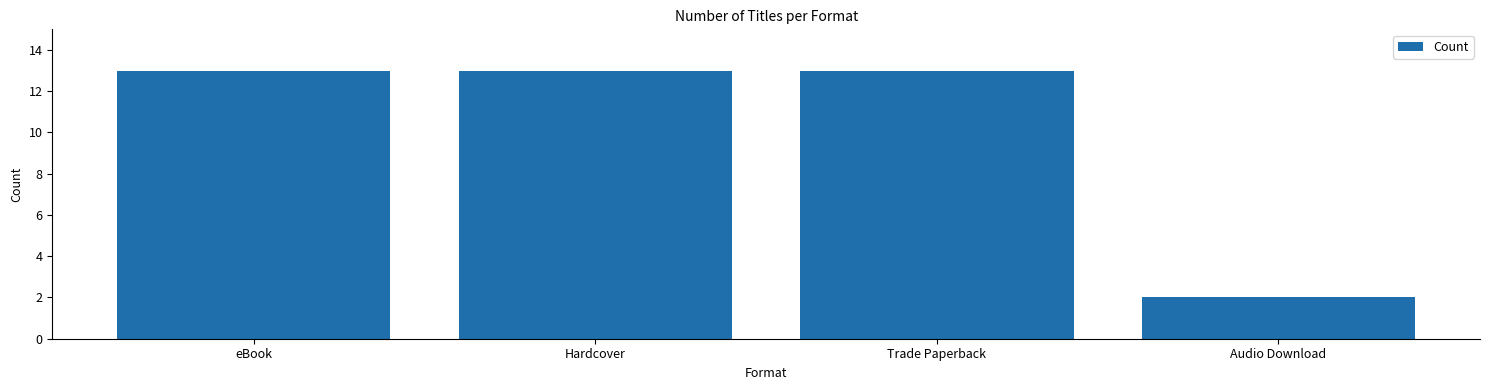

At which category does the chart reach its minimum across all series?

Audio Download